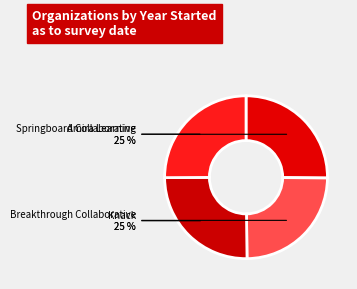

How many slices are in this pie chart?

4